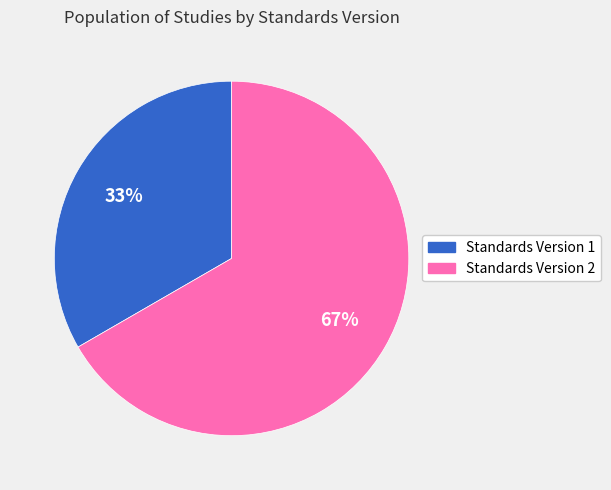

Rank the categories by value from highest to lowest.

Standards Version 2, Standards Version 1